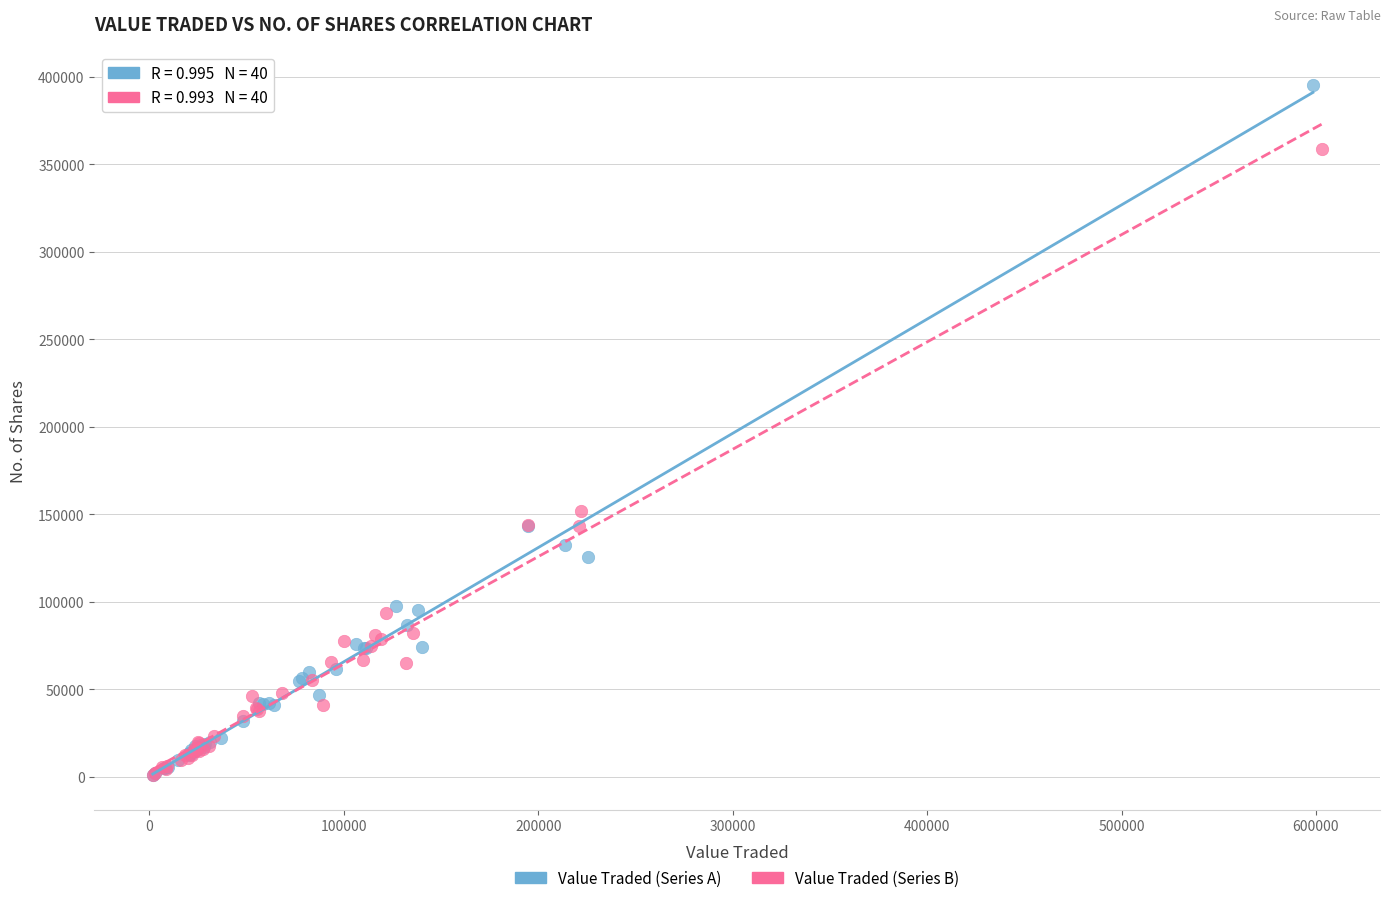

Which series has the largest Y range (max minus min)?

Value Traded (Series A)